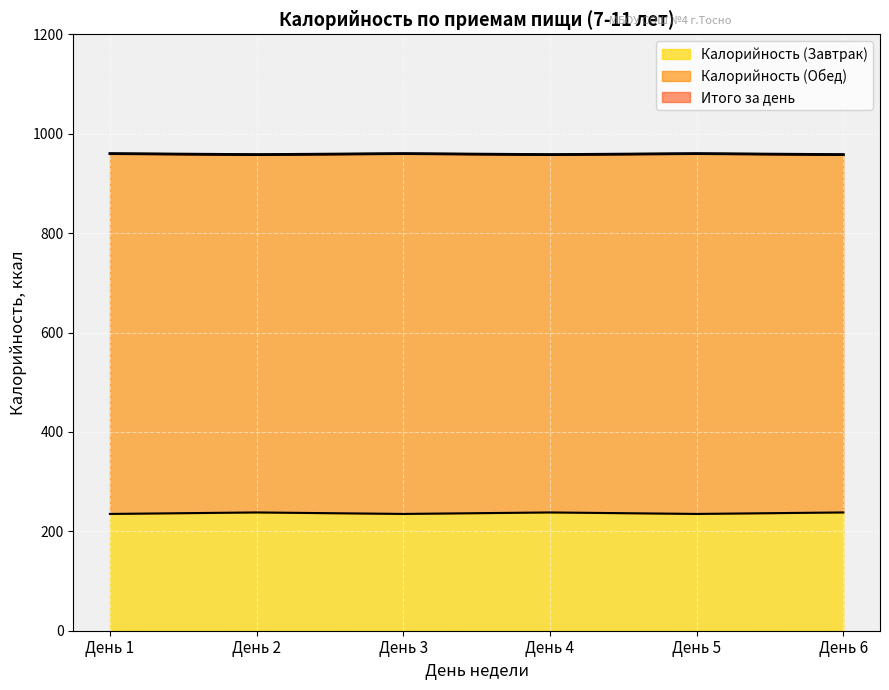

How many lines are shown in the chart?

3